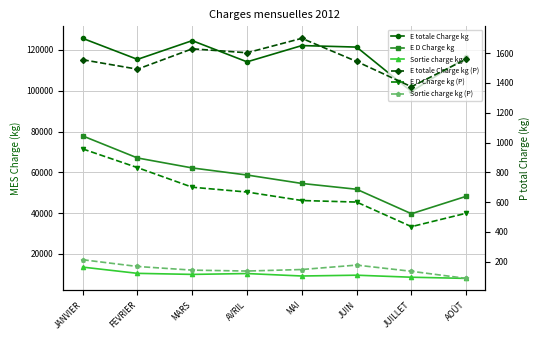

True or false: E D Charge kg and E D Charge kg (P) cross at least once.

False